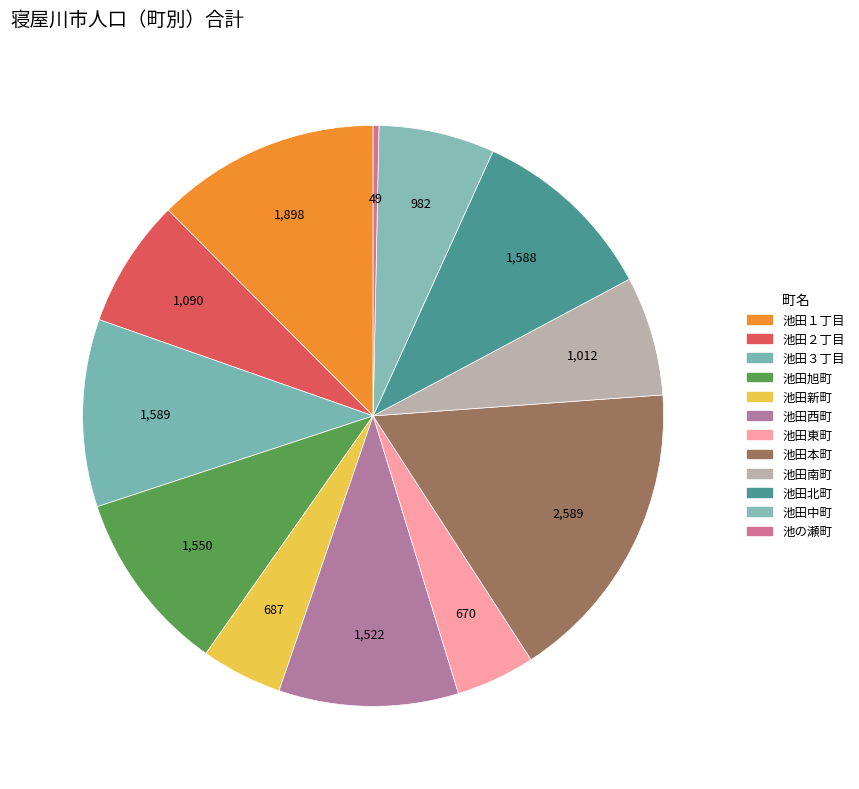

What is the largest slice in the pie chart?

池田本町